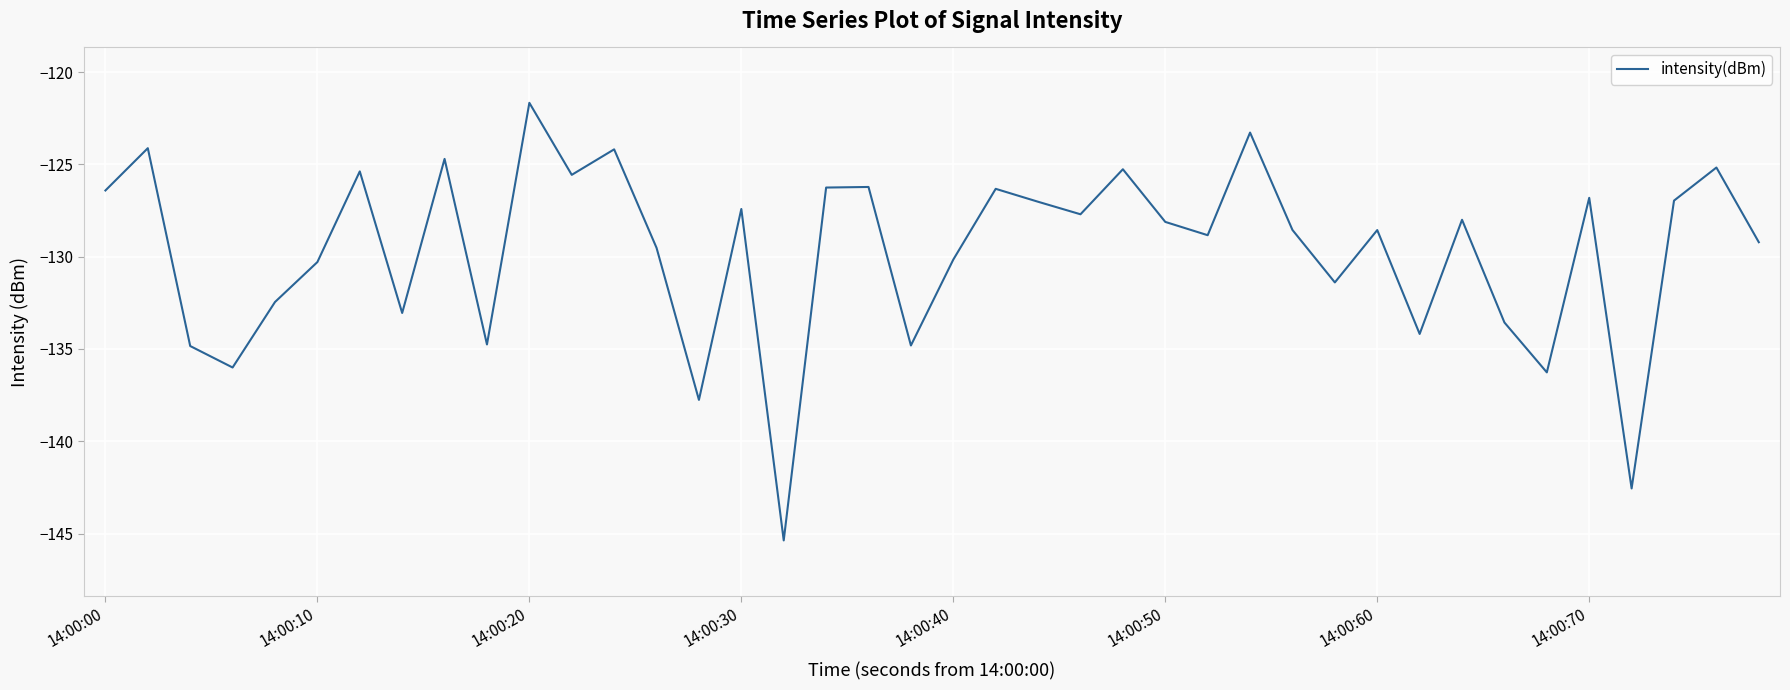

How many interior local peaks (higher than both neighbors) does the data have?

14